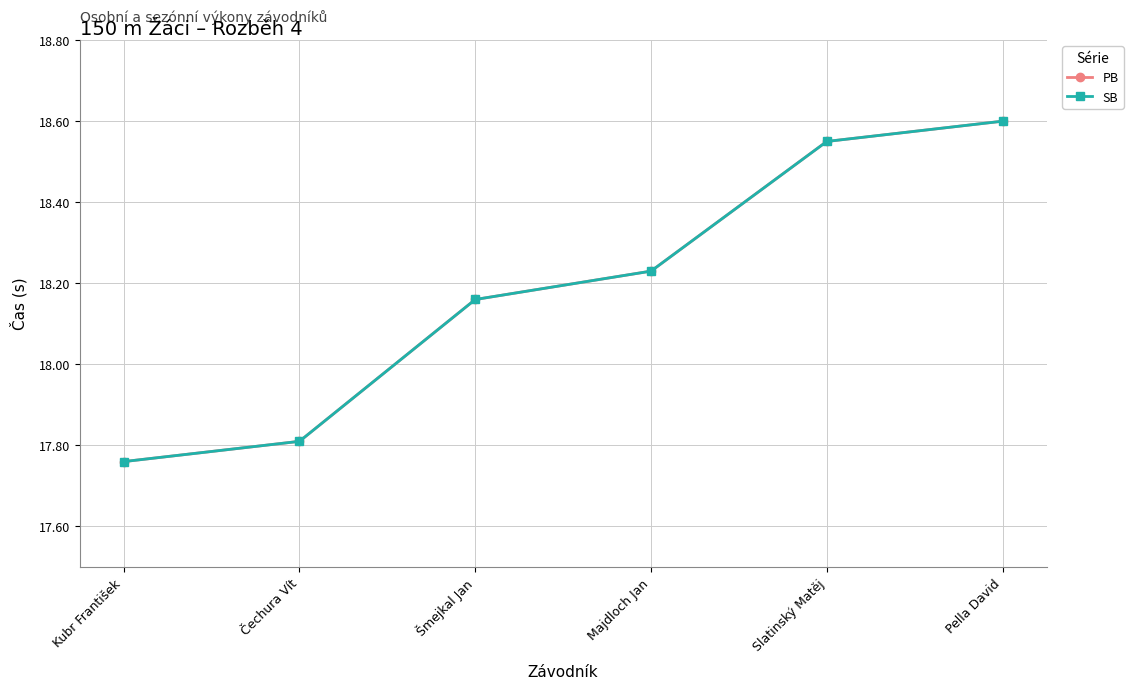

At how many categories does at least one series exceed 17?

6